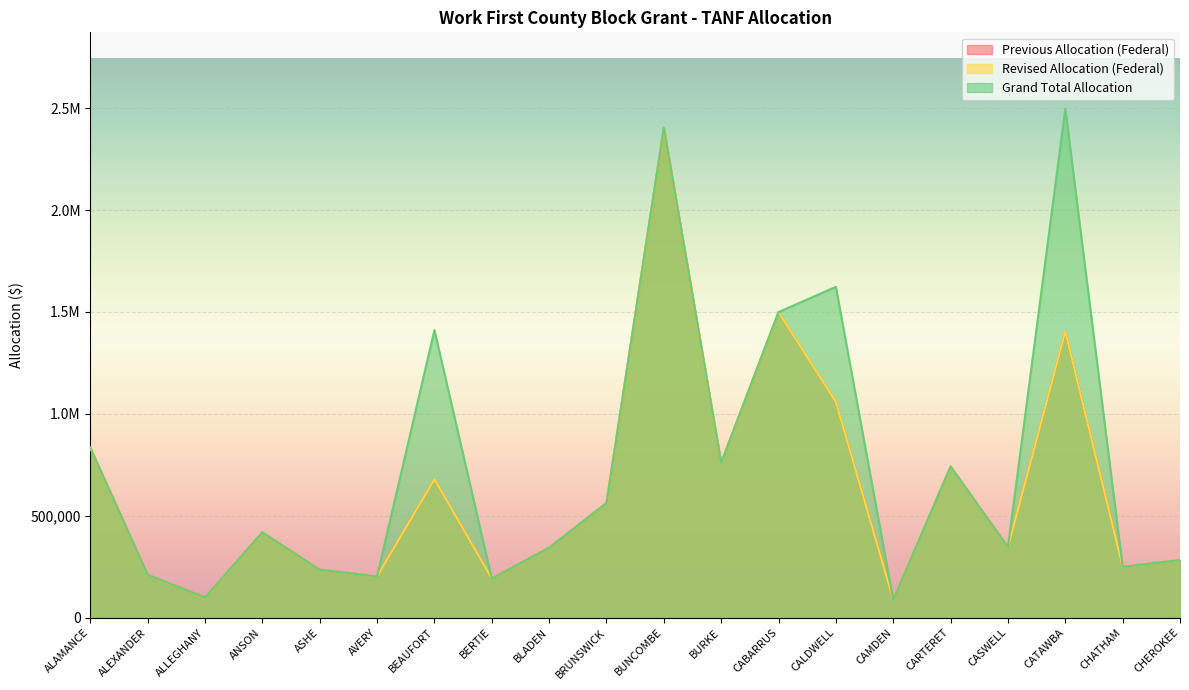

Is the value of Revised Allocation (Federal) at ALAMANCE greater than the value of Previous Allocation (Federal) at BURKE?

Yes